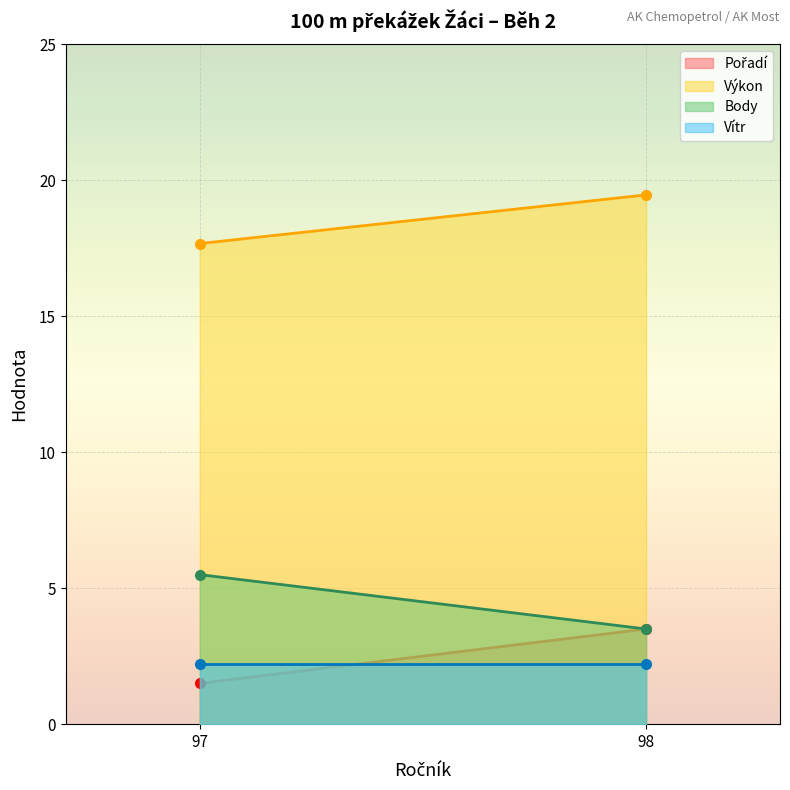

True or false: Body and Výkon intersect in this chart.

False